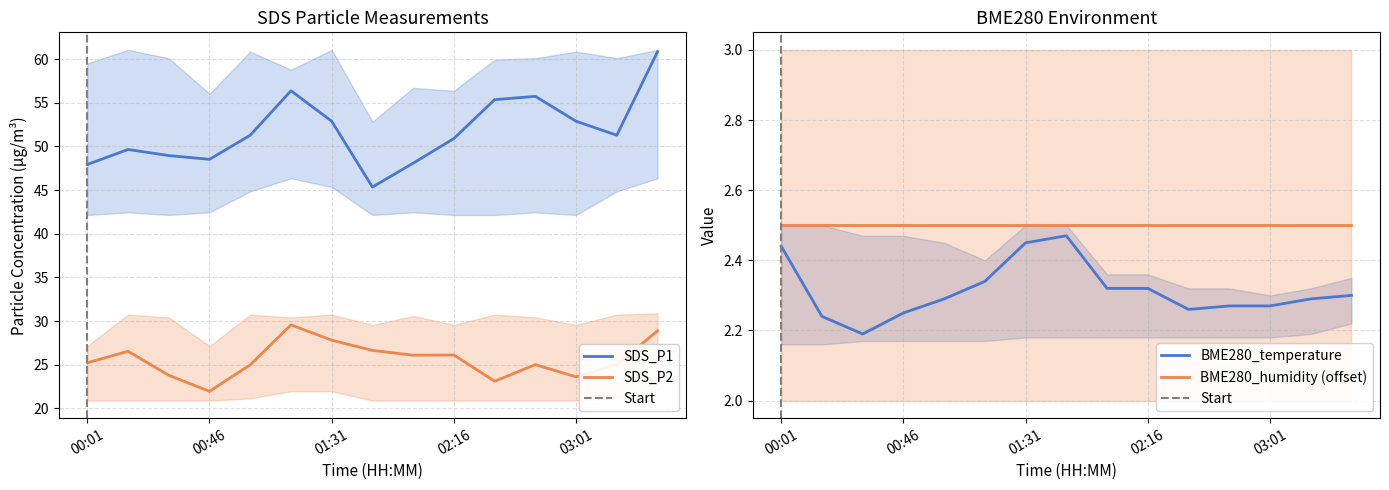

Rank the series at 01:31 from highest to lowest value.

SDS_P1, SDS_P2